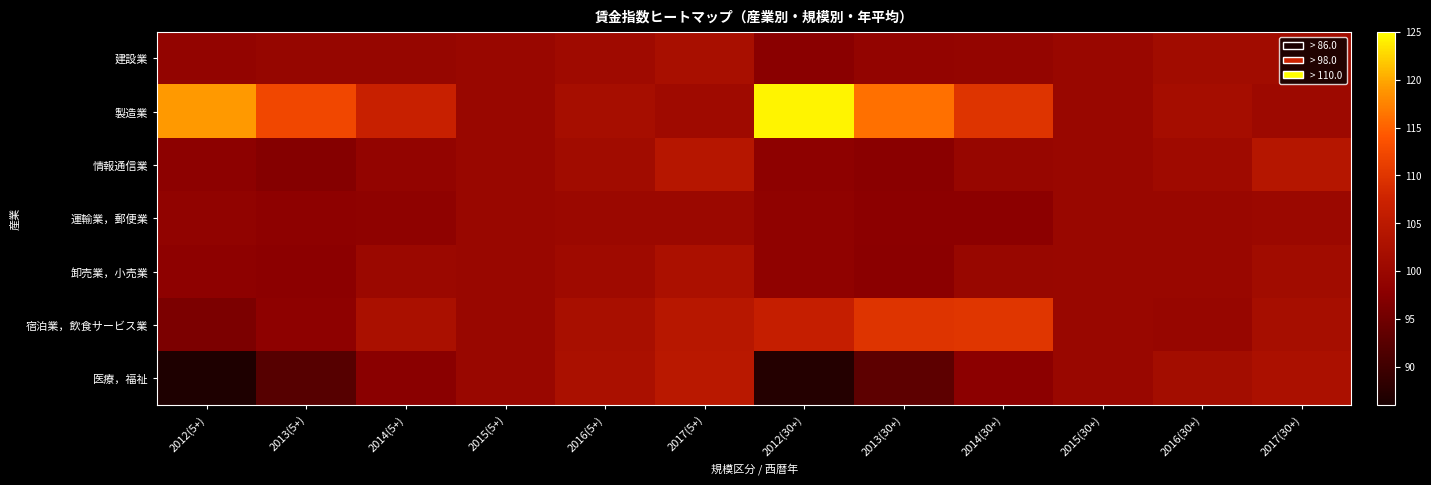

Count the number of data series in this chart.

7